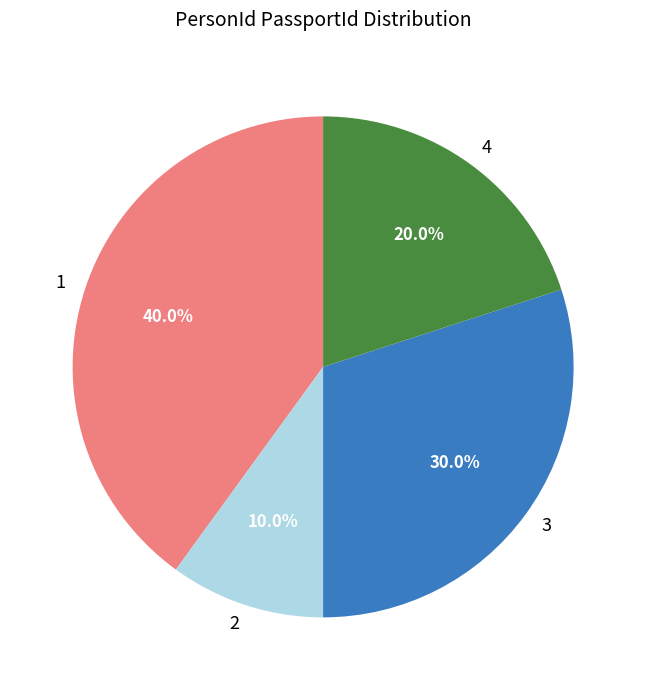

Which has a higher value, 4 or 2?

4